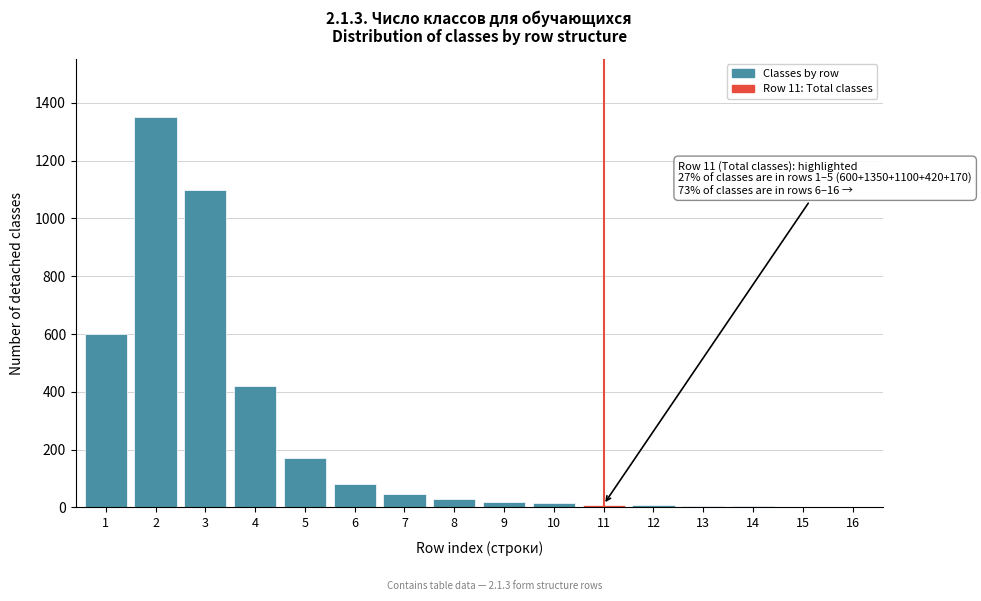

The value at 6 is 80. True or false?

True